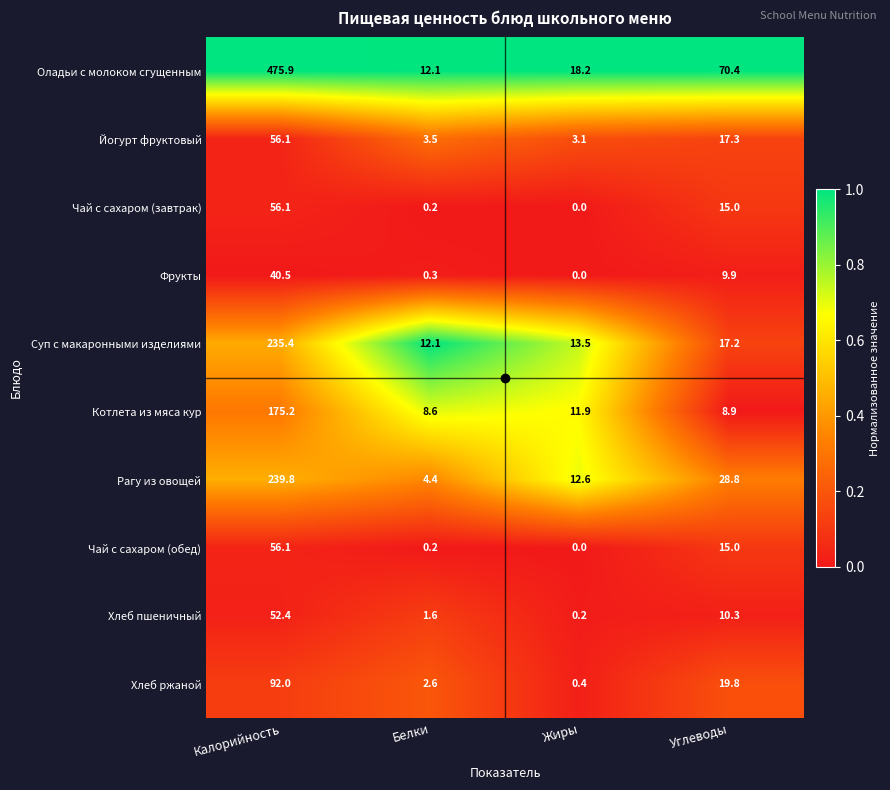

What is the total value across all series at Белки?

45.6